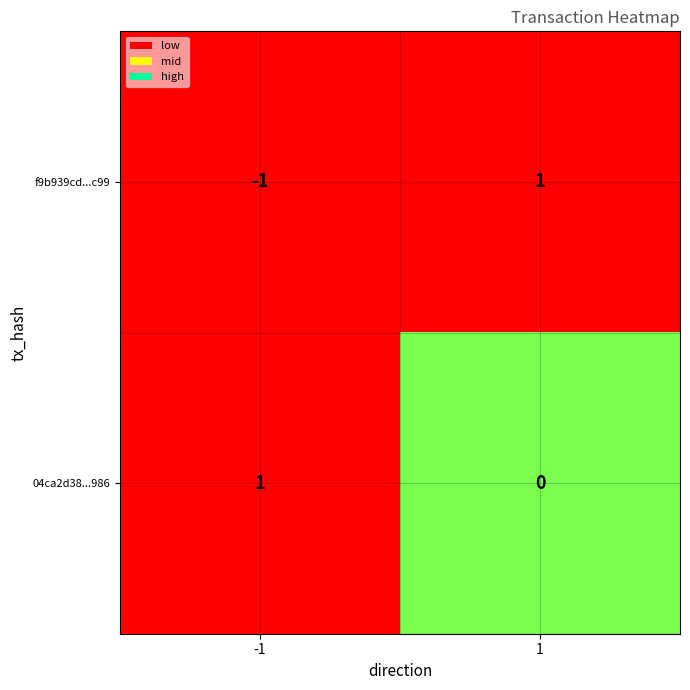

True or false: 04ca2d38...986 has a value of 1 at -1.

True